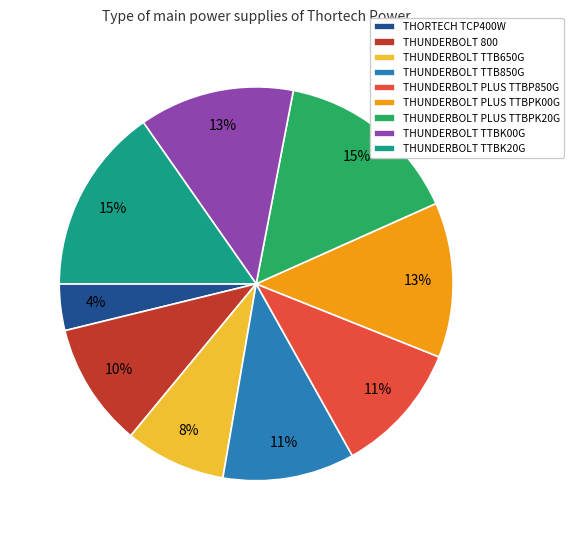

Does THUNDERBOLT TTBK20G account for over 50% of the chart?

No